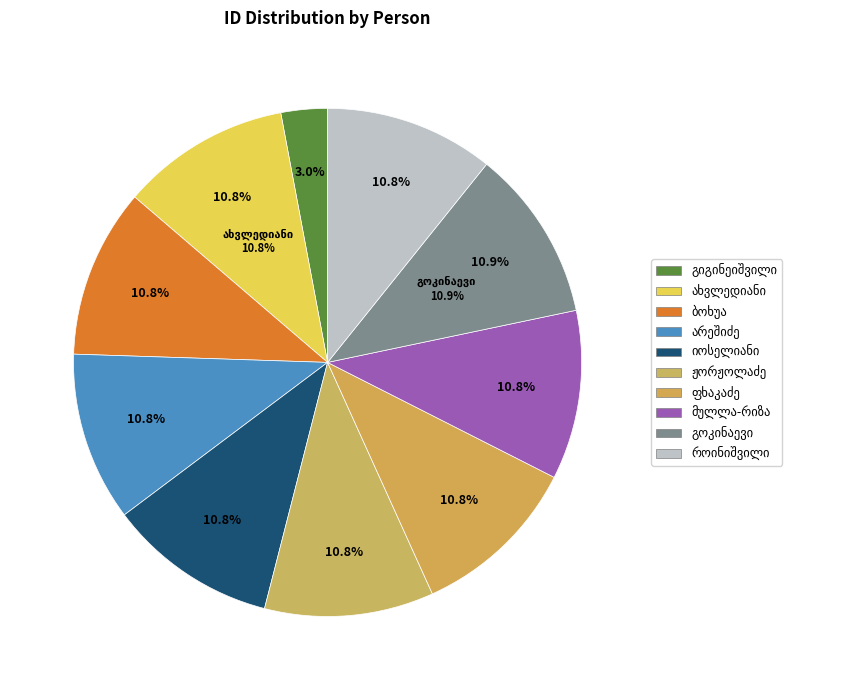

What percentage do ლევან აპოლონის ძე ახვლედიანი and ნიკოლოზ თეიმურაზის ძე ჟორჟოლაძე together represent?

21.5%